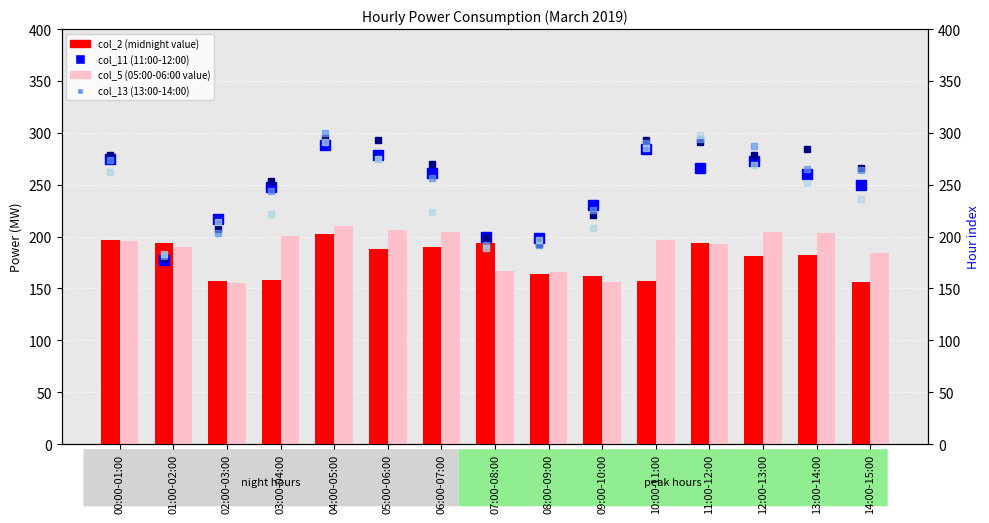

Which series changed the most between 10:00-11:00 and 12:00-13:00?

col_2 (midnight)